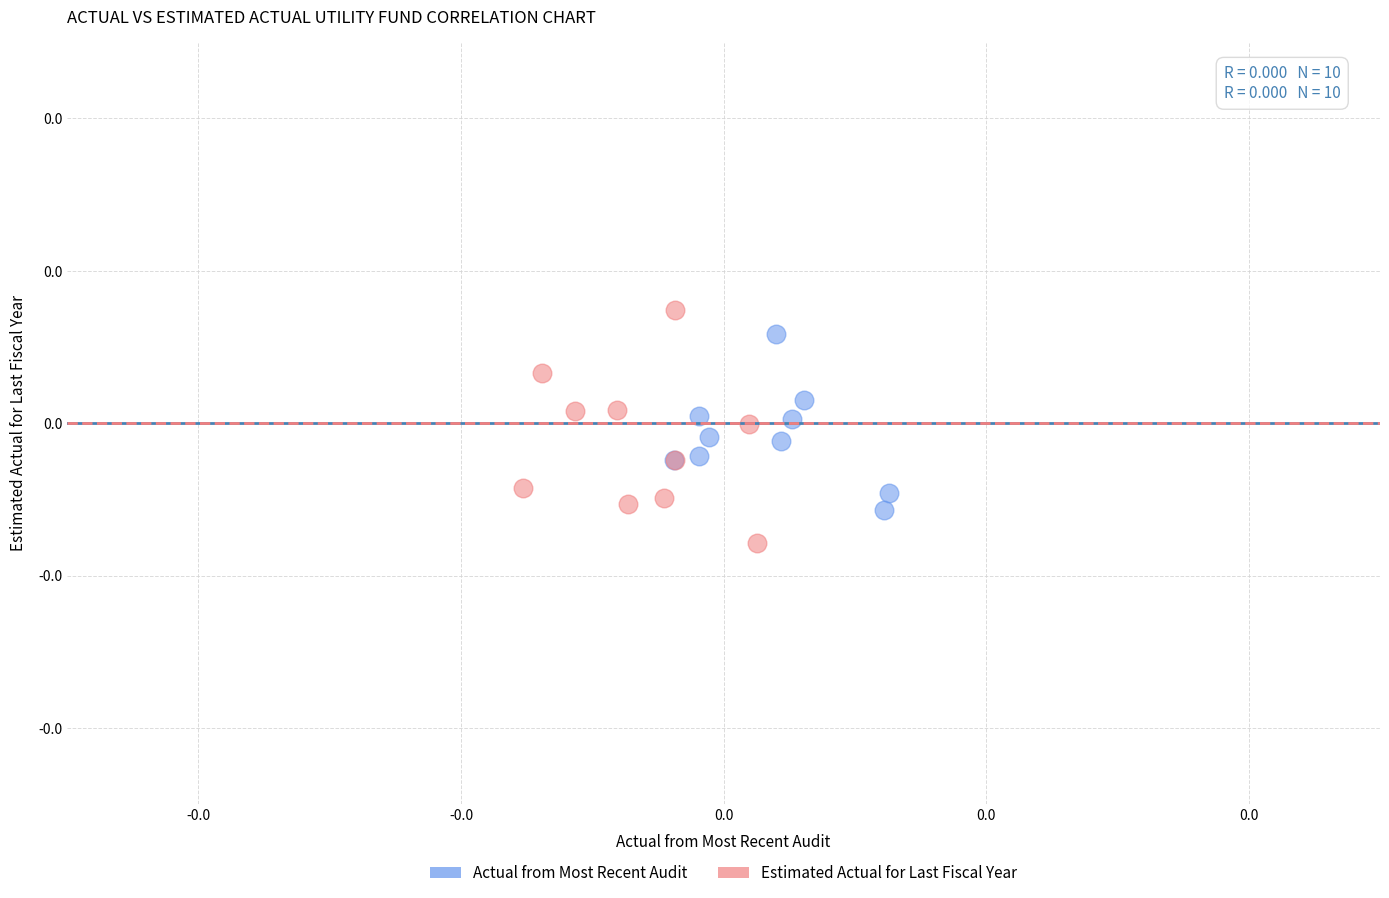

What are all the series names shown in the legend?

Actual from Most Recent Audit, Estimated Actual for Last Fiscal Year